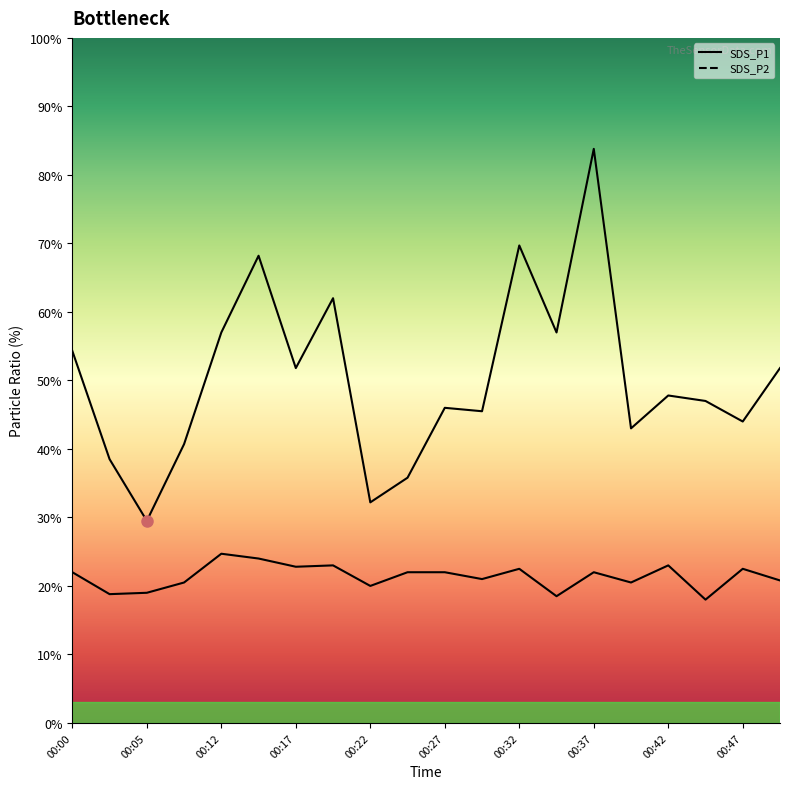

What are all the series names shown in the legend?

SDS_P1, SDS_P2